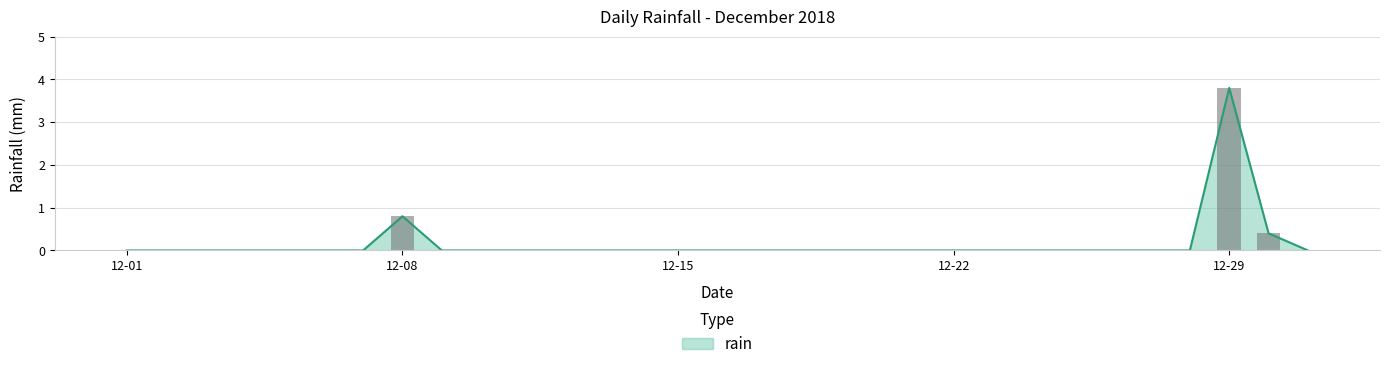

Which category has the lowest value across all series?

12-01